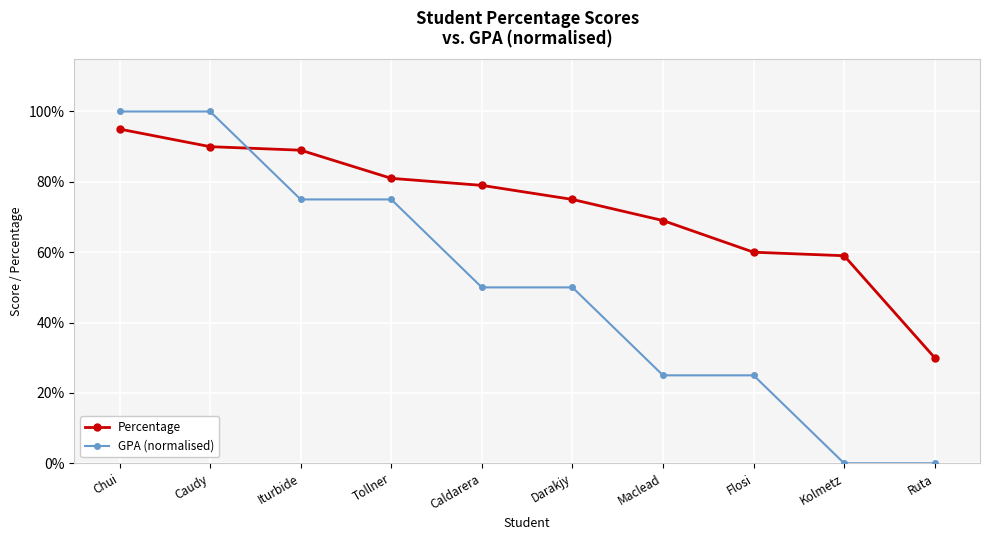

At Caudy, list the series in order from largest to smallest.

GPA (normalised), Percentage